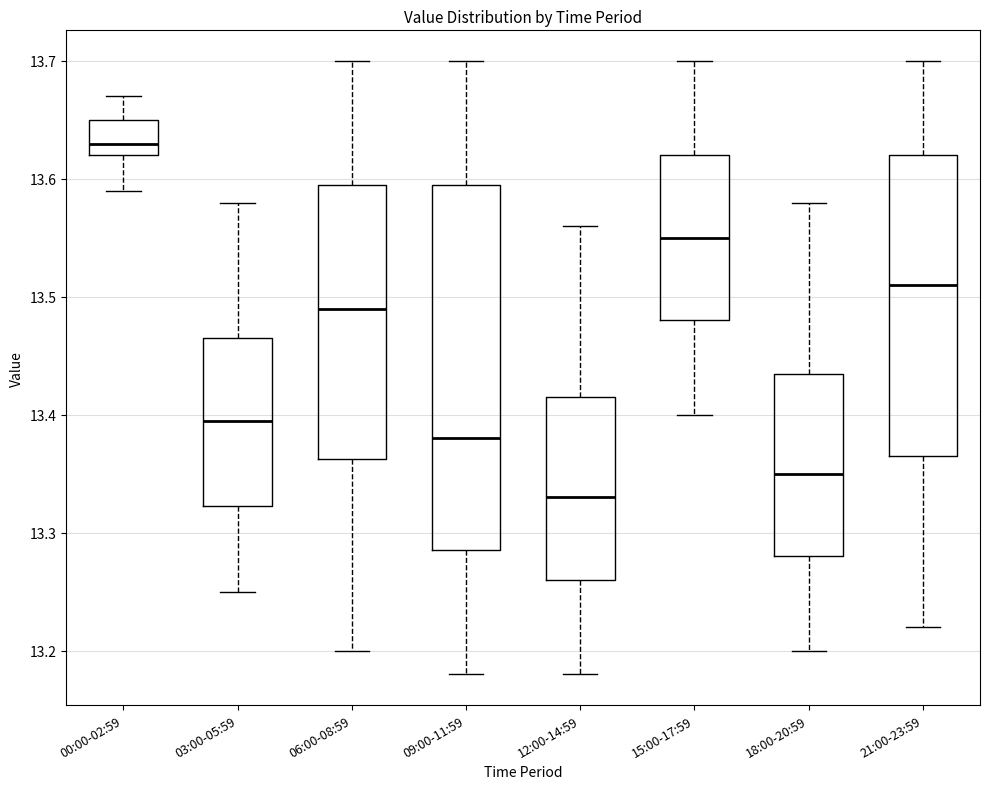

Where is the lower edge of the box for 03:00-05:59 on the y-axis? The values are not printed on the chart, so give them approximately, as read against the axis.

13.32